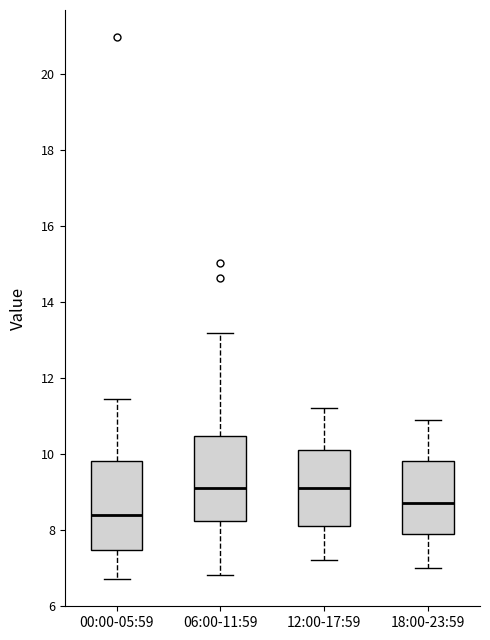

Reading left to right, read every box against the y-axis: the position of its median line, the range the box covers, and the ends of its whiskers. The values are not printed on the chart, so give them approximately, as read against the axis.

00:00-05:59: median 8.4, box 7.4 to 9.8, whiskers 6.8 to 11.4
06:00-11:59: median 9.2, box 8.2 to 10.4, whiskers 6.8 to 13.2
12:00-17:59: median 9.2, box 8.2 to 10.2, whiskers 7.2 to 11.2
18:00-23:59: median 8.8, box 8.0 to 9.8, whiskers 7.0 to 11.0